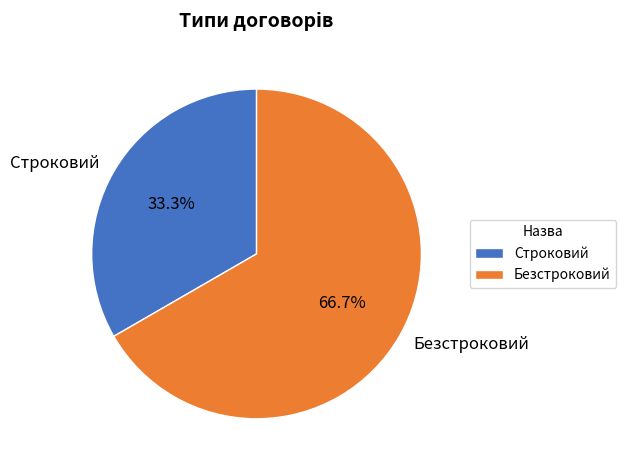

What is the total percentage of Строковий and Безстроковий?

100.0%